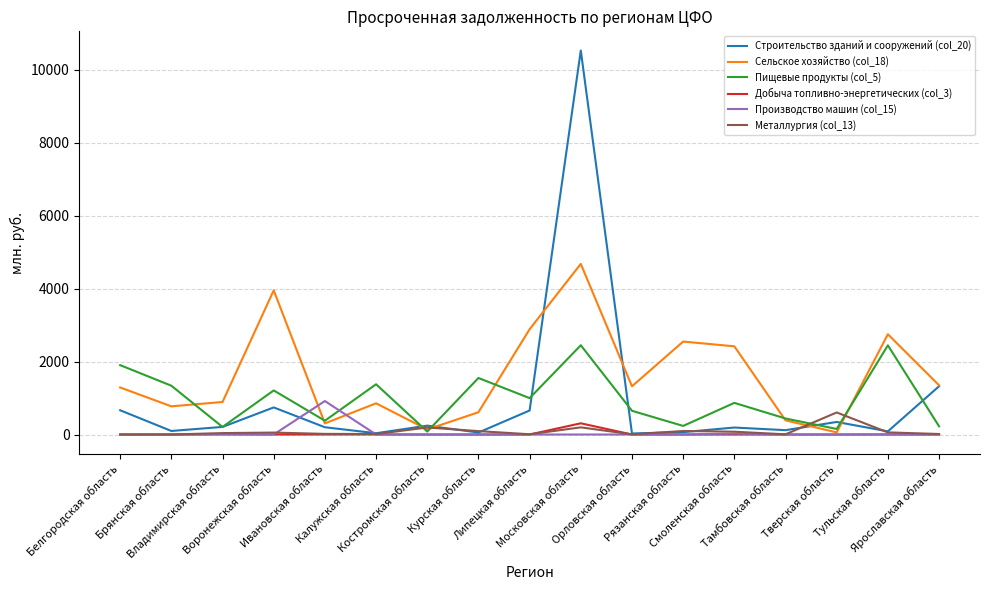

At which category is the sum across all series the highest?

Московская область